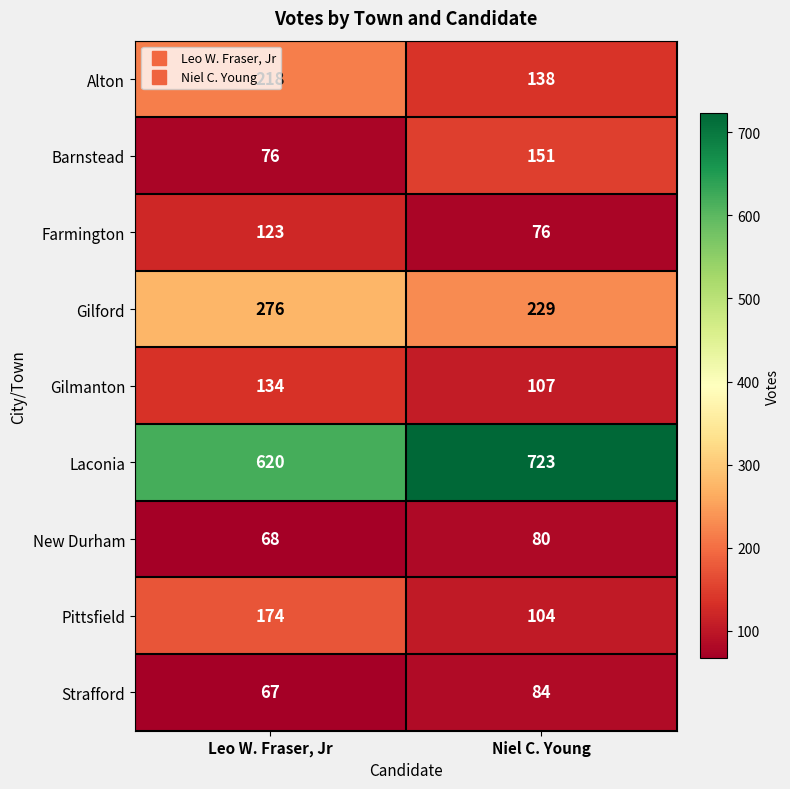

Is the value of Barnstead at Leo W. Fraser, Jr greater than the value of Farmington at Leo W. Fraser, Jr?

No